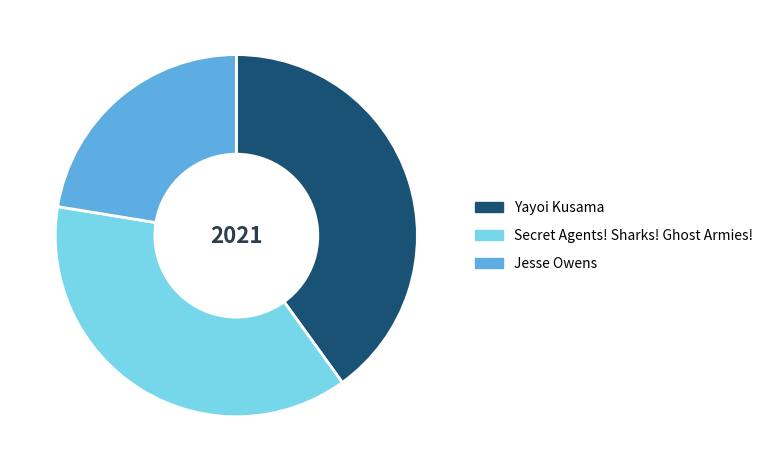

Approximately how many times larger is the value at Yayoi Kusama compared to Secret Agents! Sharks! Ghost Armies!?

1.1